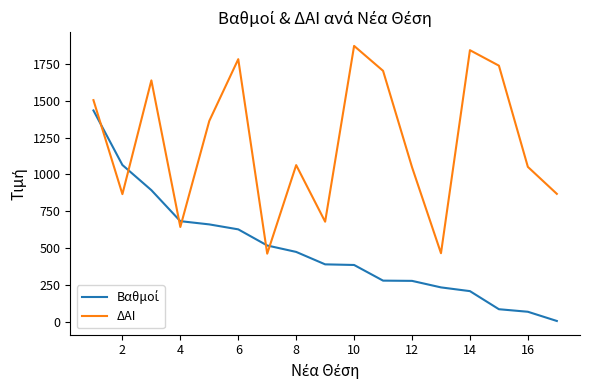

Which series has the largest total across all categories?

ΔΑΙ